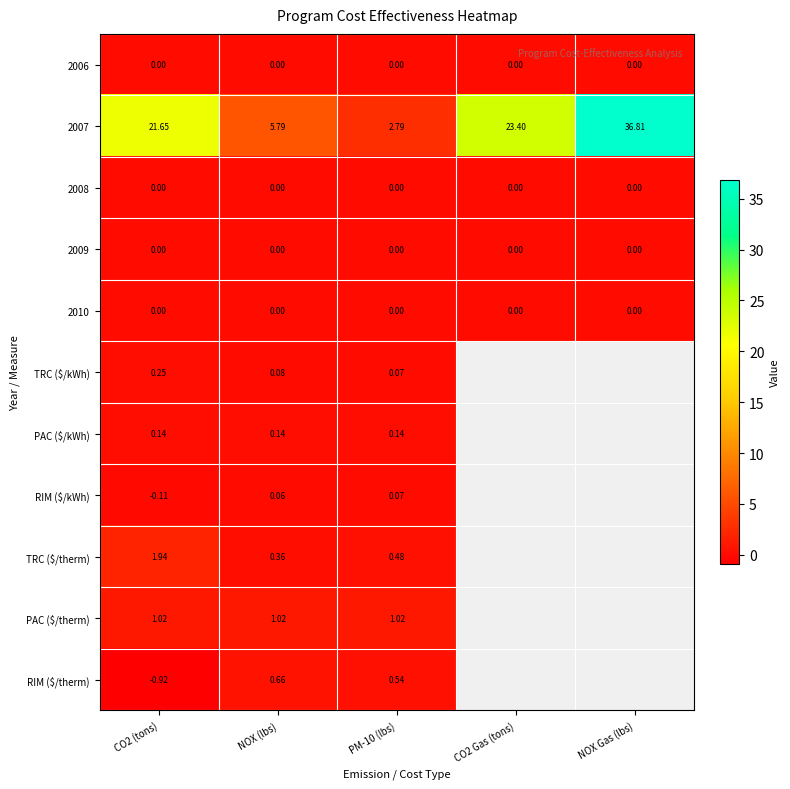

Read the RIM ($/therm) value at CO2 (tons).

-0.9